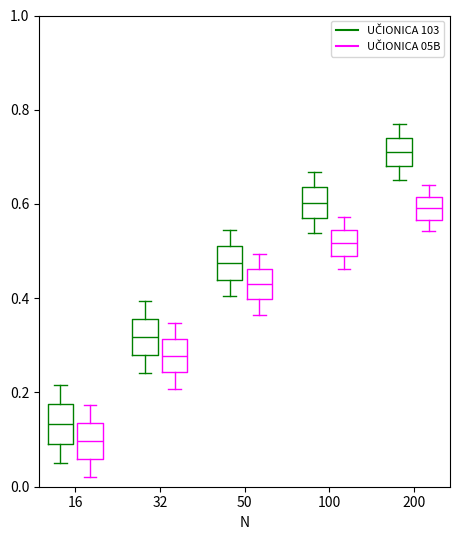

Where does the median line of the box for 200 (UČIONICA 05B) sit on the y-axis? The values are not printed on the chart, so give them approximately, as read against the axis.

0.60